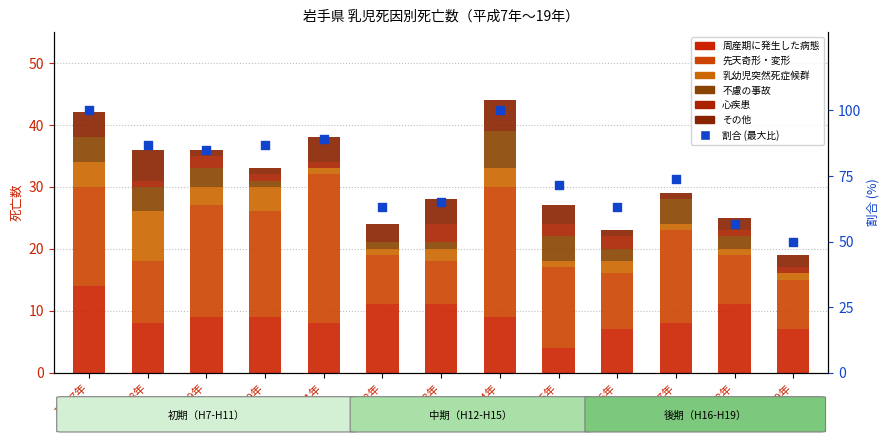

Is the value of 周産期に発生した病態 at 平成18年 greater than the value of その他 at 平成8年?

Yes